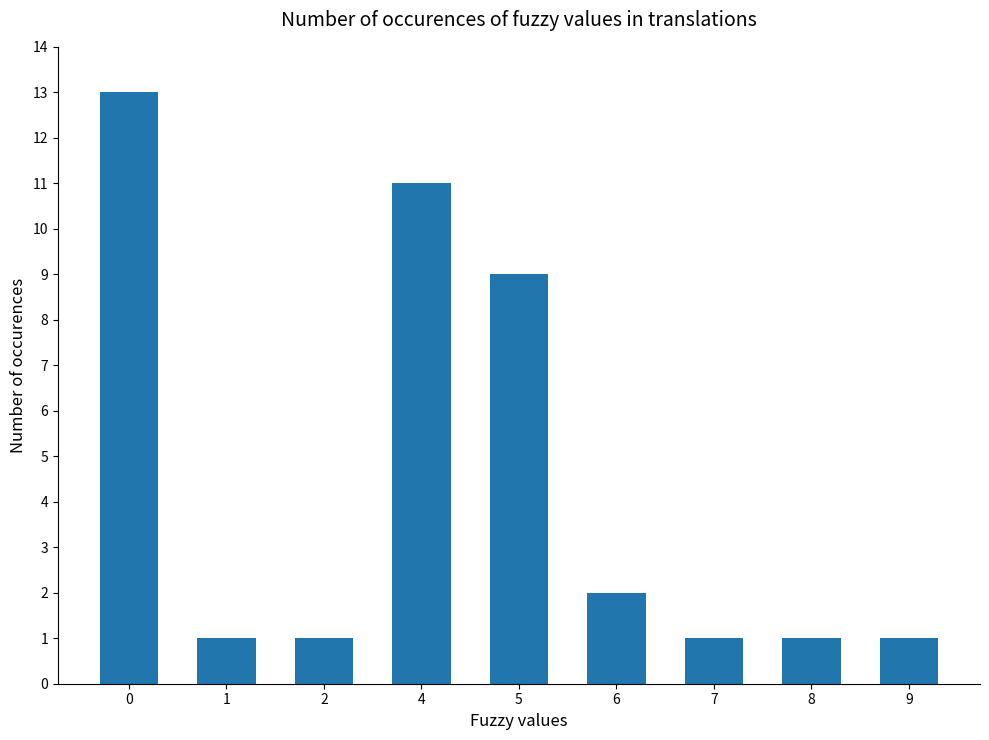

What is the change in value from 6 to 9?

-1